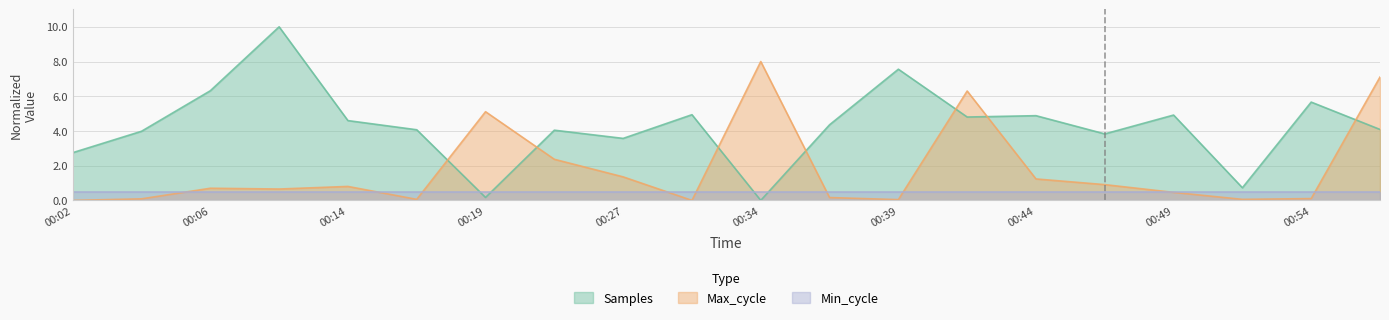

Where is the first local minimum for Max_cycle?

00:09